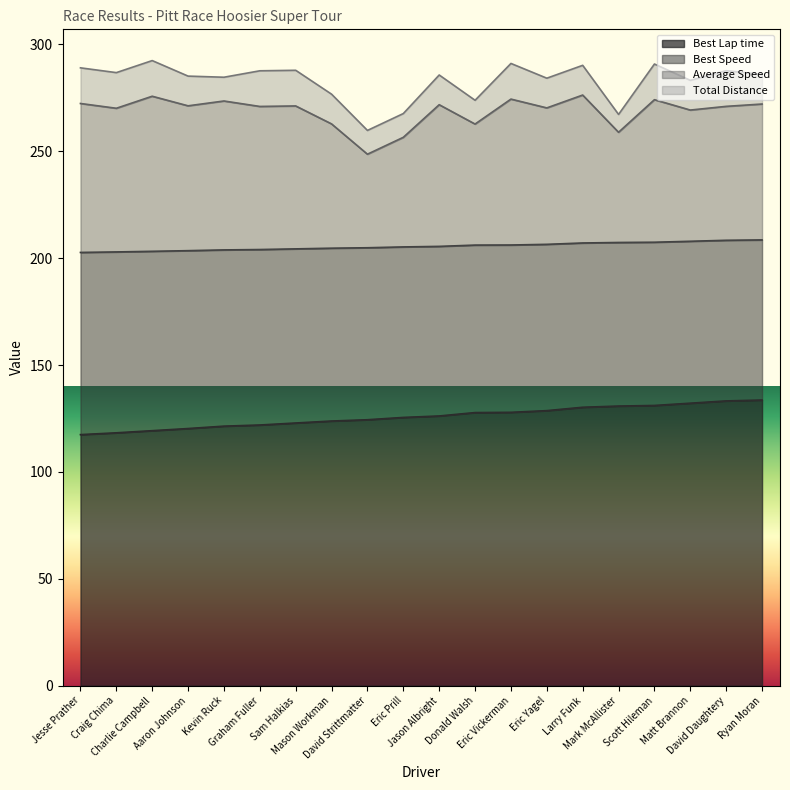

Is it true that Best Lap time equals 130.8 at Mark McAllister?

True